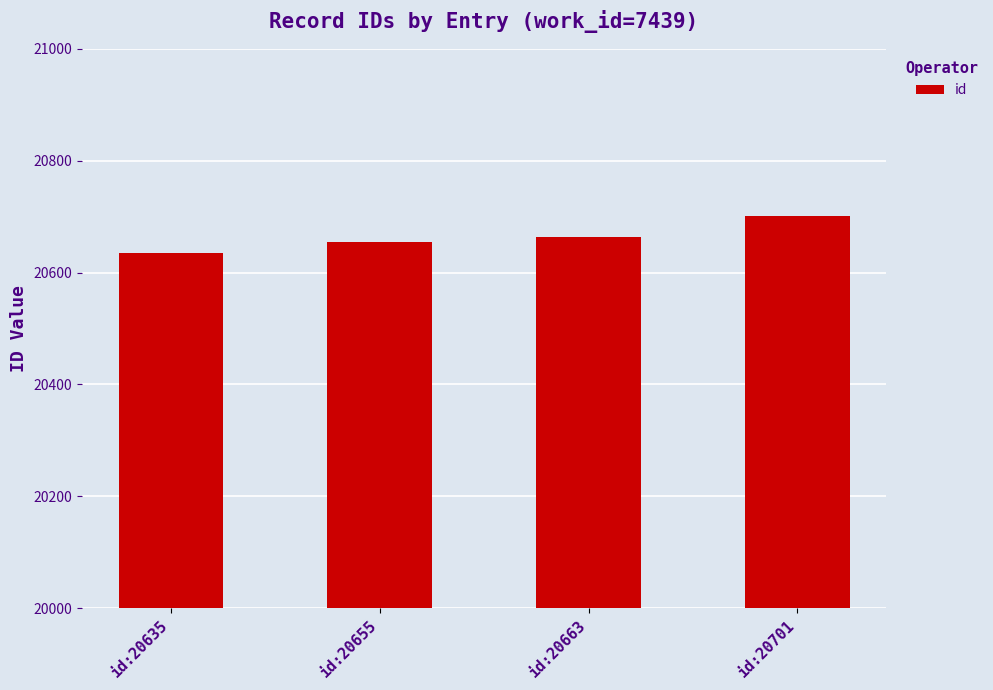

What is the change in value from id:20655 to id:20663?

+8